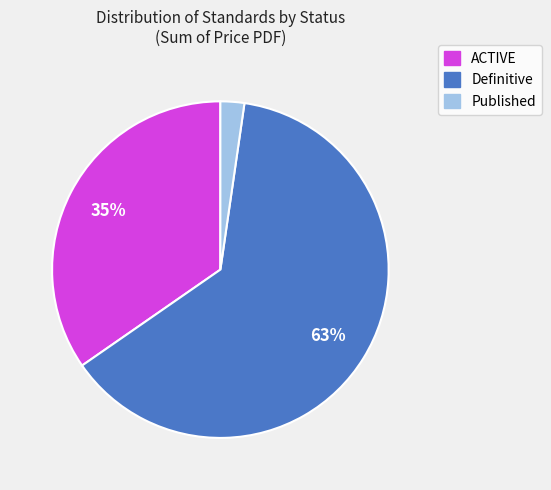

To the nearest percent, what is the average slice percentage?

33%